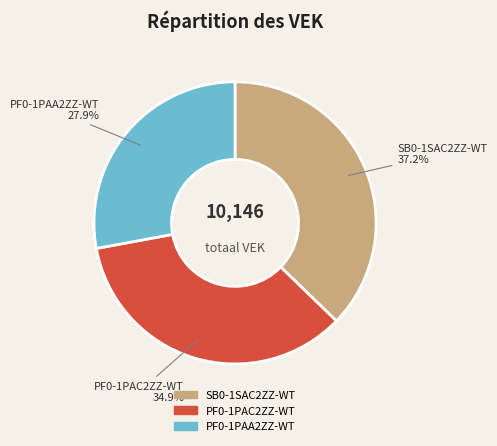

Is there any slice that represents more than half of the pie?

No